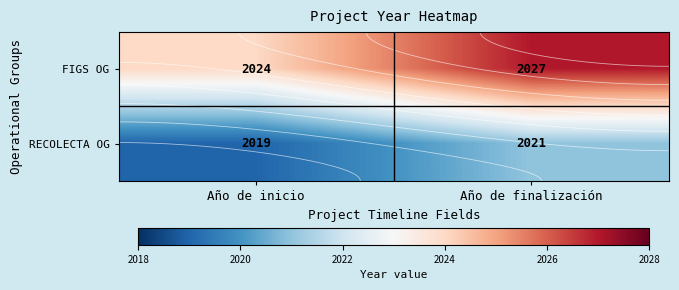

What is the minimum value for RECOLECTA OG?

2019